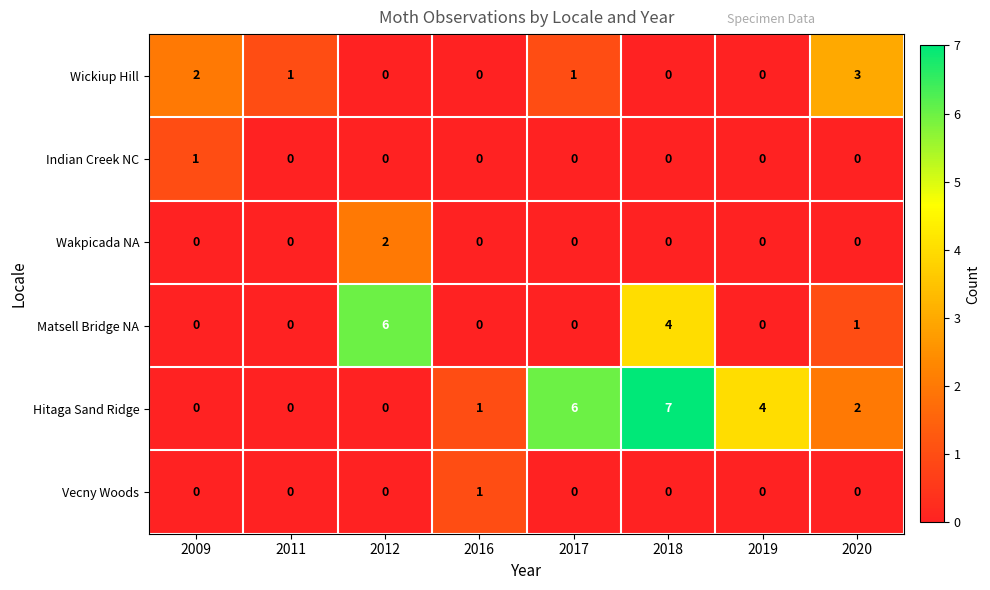

What is the sum of the Wickiup Hill values at 2019 and 2020?

3